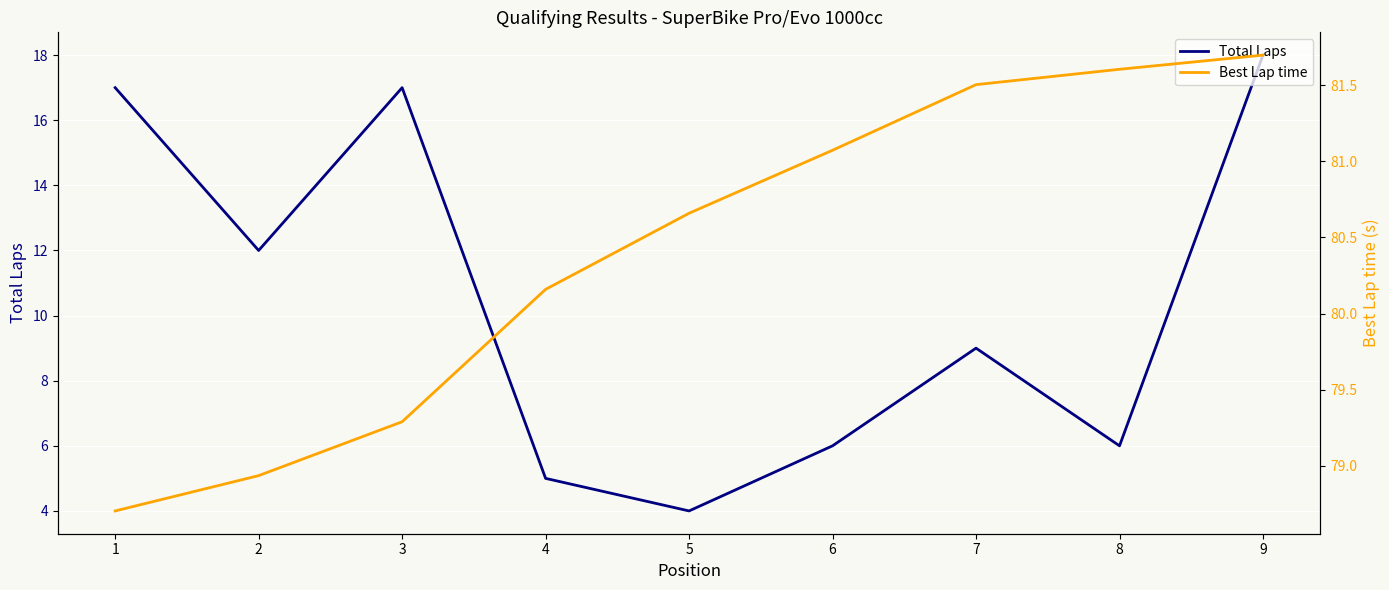

Rank the series at 7 from lowest to highest value.

Total Laps, Best Lap time